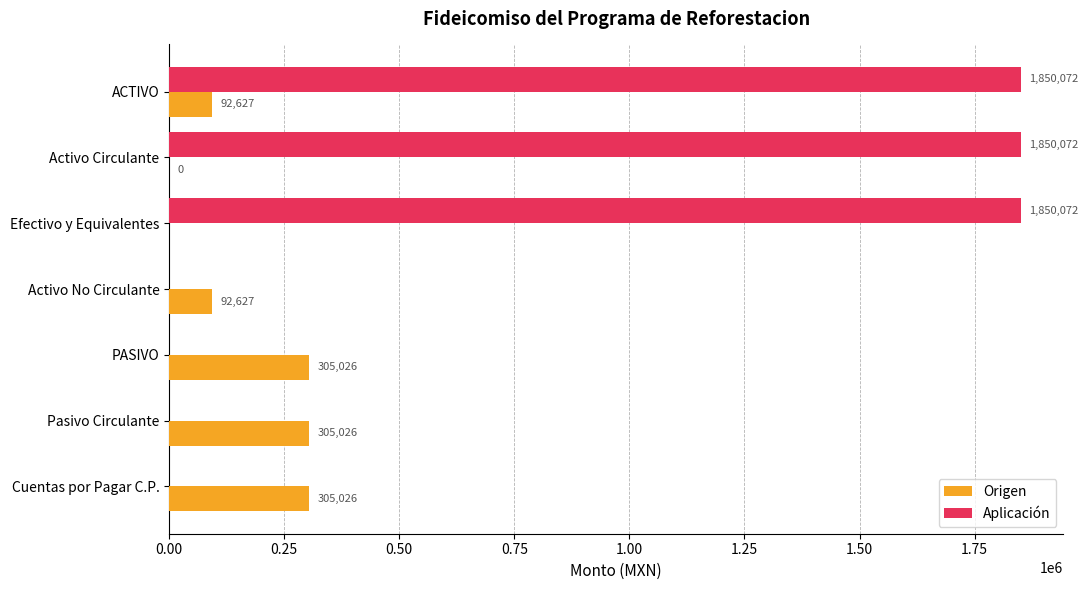

True or false: Aplicación has a value of 1850071.6 at ACTIVO.

True